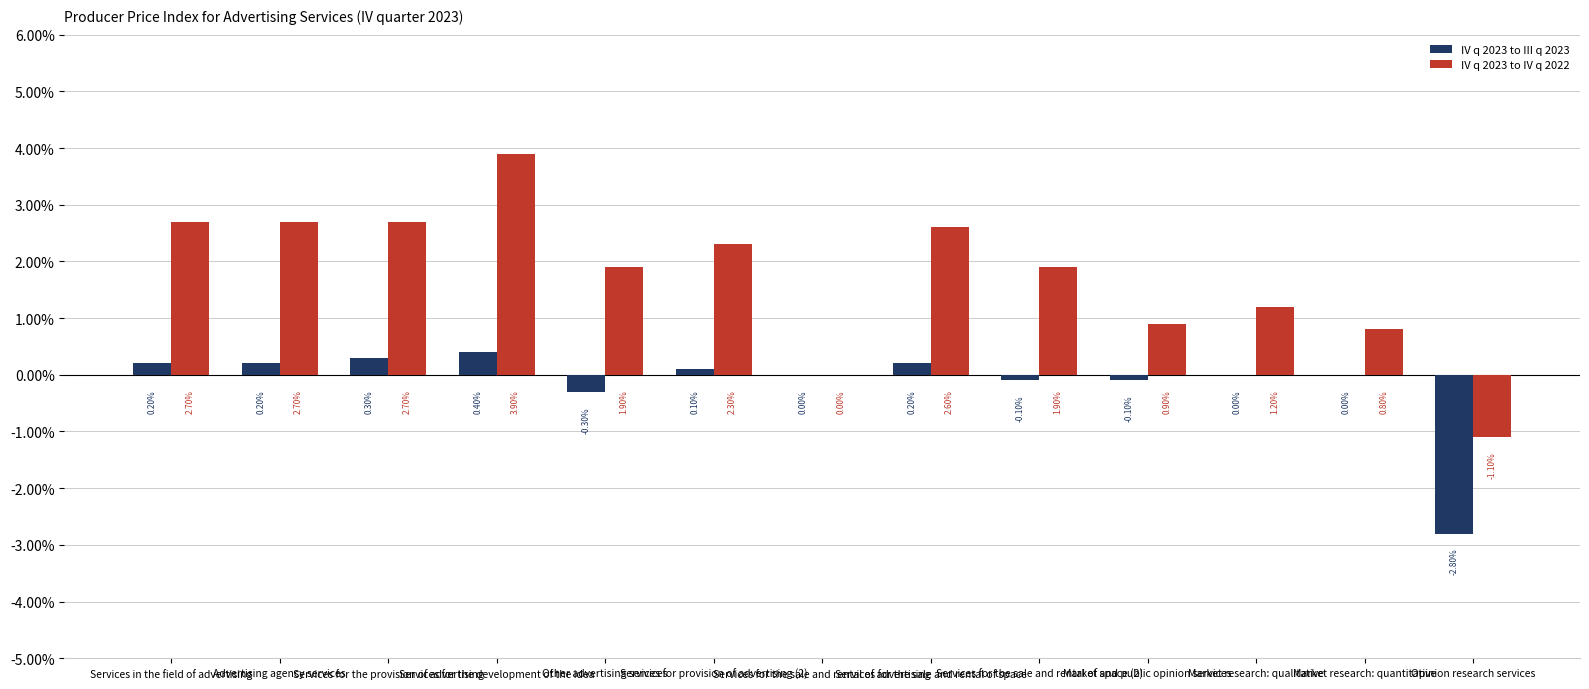

Which series has the largest total across all categories?

IV q 2023 to IV q 2022